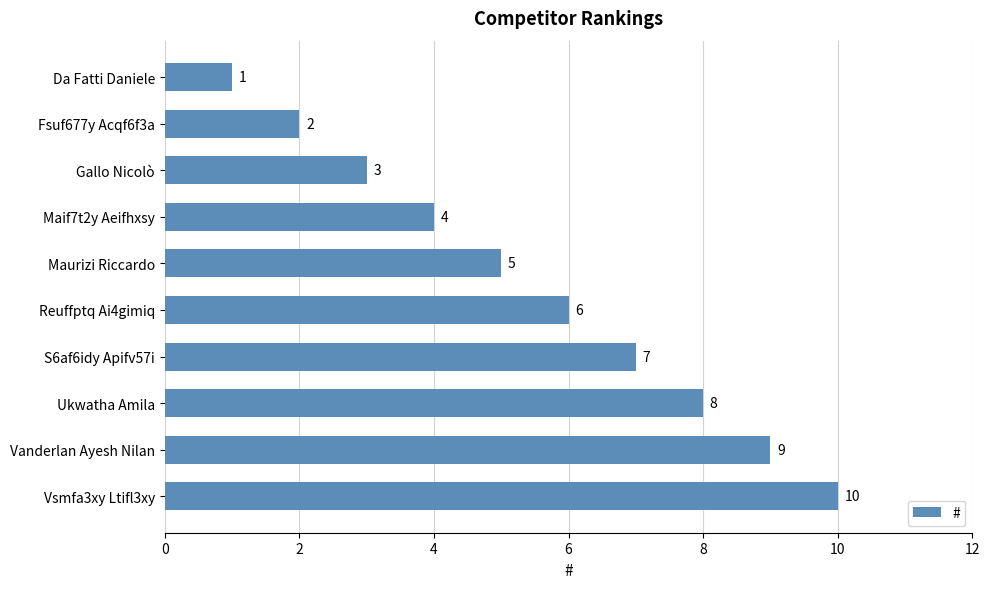

How many bars are there in total?

10